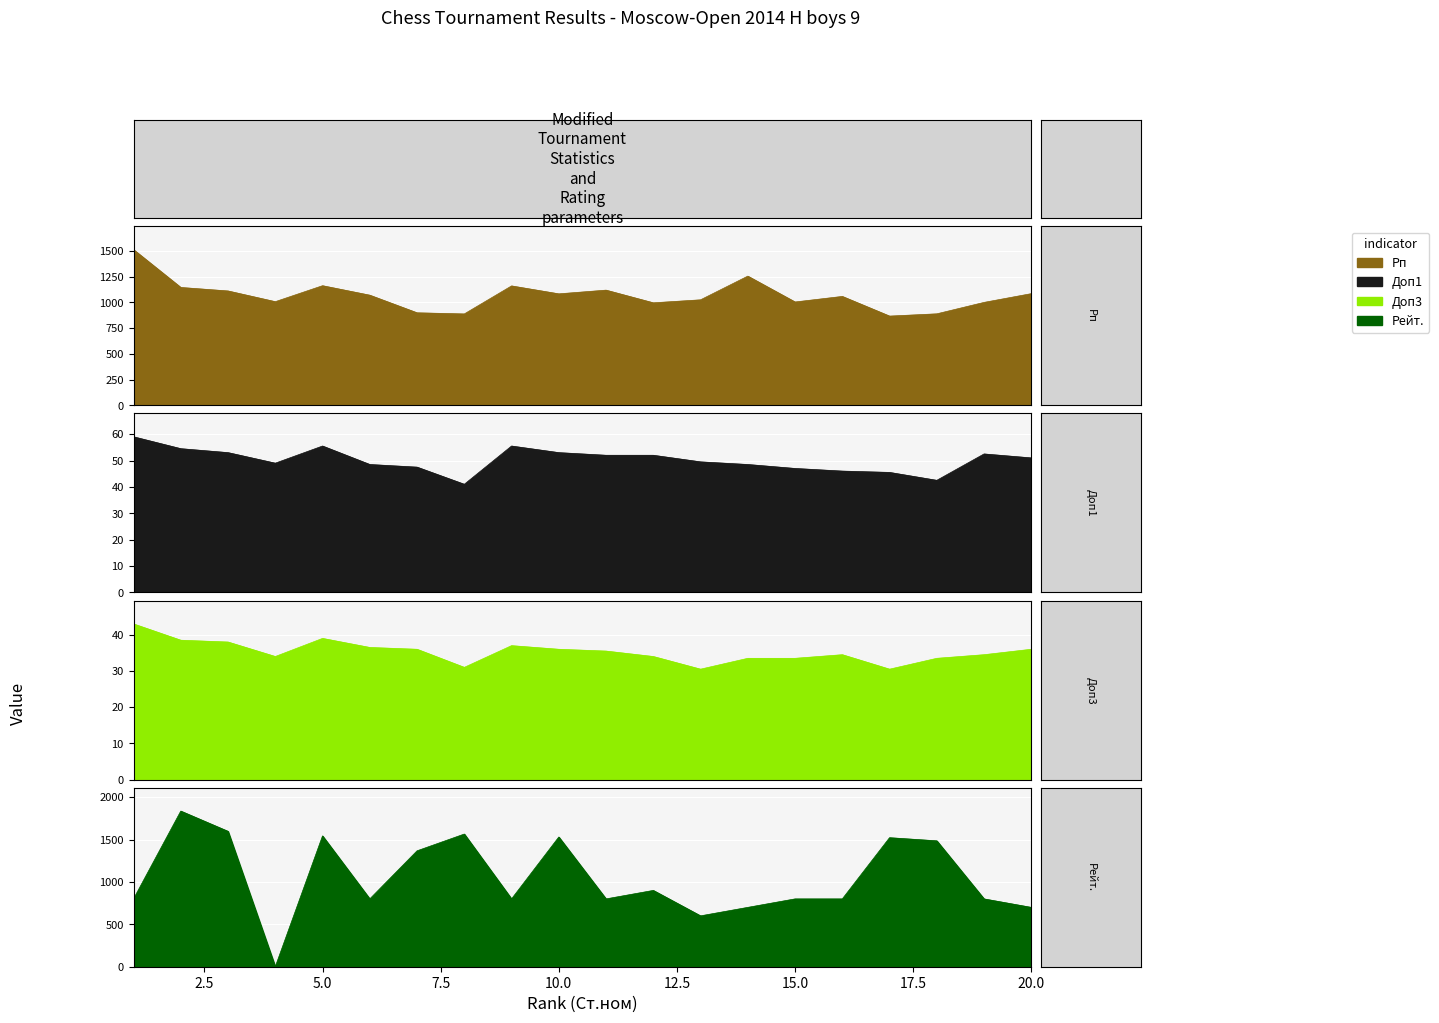

Reading left to right, what are all the values shown in this chart?

Рп: 1=1511.0	2=1144.0	3=1110.0	4=1006.0	5=1161.0	6=1069.0	7=898.0	8=887.0	9=1159.0	10=1082.0	11=1118.0	12=995.0	13=1024.0	14=1254.0	15=1003.0	16=1057.0	17=866.0	18=888.0	19=999.0	20=1084.0
Доп3: 1=43.0	2=38.5	3=38.0	4=34.0	5=39.0	6=36.5	7=36.0	8=31.0	9=37.0	10=36.0	11=35.5	12=34.0	13=30.5	14=33.5	15=33.5	16=34.5	17=30.5	18=33.5	19=34.5	20=36.0
Доп1: 1=59.0	2=54.5	3=53.0	4=49.0	5=55.5	6=48.5	7=47.5	8=41.0	9=55.5	10=53.0	11=52.0	12=52.0	13=49.5	14=48.5	15=47.0	16=46.0	17=45.5	18=42.5	19=52.5	20=51.0
Рейт.: 1=800.0	2=1836.0	3=1597.0	4=0.0	5=1543.0	6=800.0	7=1367.0	8=1565.0	9=800.0	10=1530.0	11=800.0	12=900.0	13=600.0	14=700.0	15=800.0	16=800.0	17=1522.0	18=1485.0	19=800.0	20=700.0